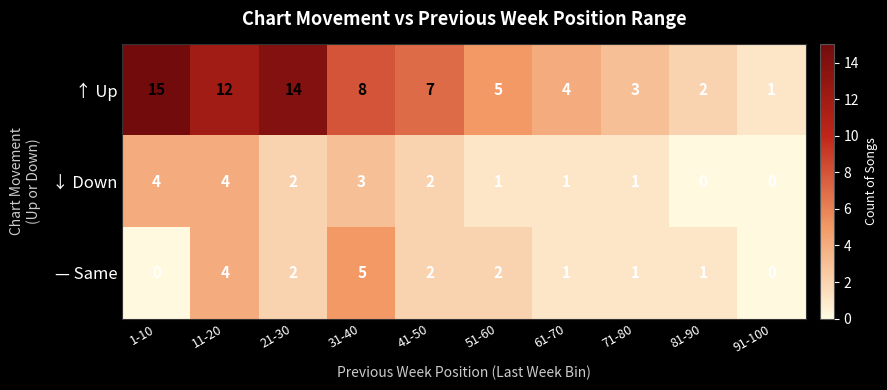

What is the difference between the second highest and second lowest values in the ↓ Down series?

4